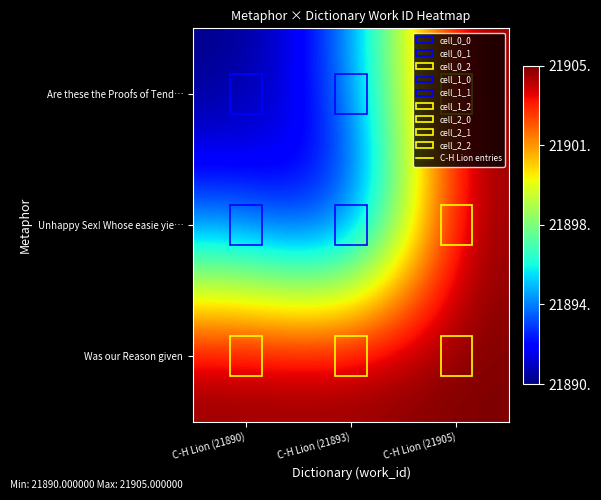

How many series are shown in this chart?

3